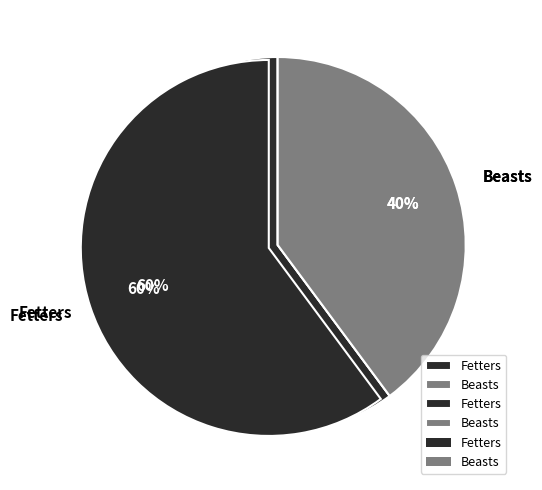

Which category accounts for the majority?

Fetters